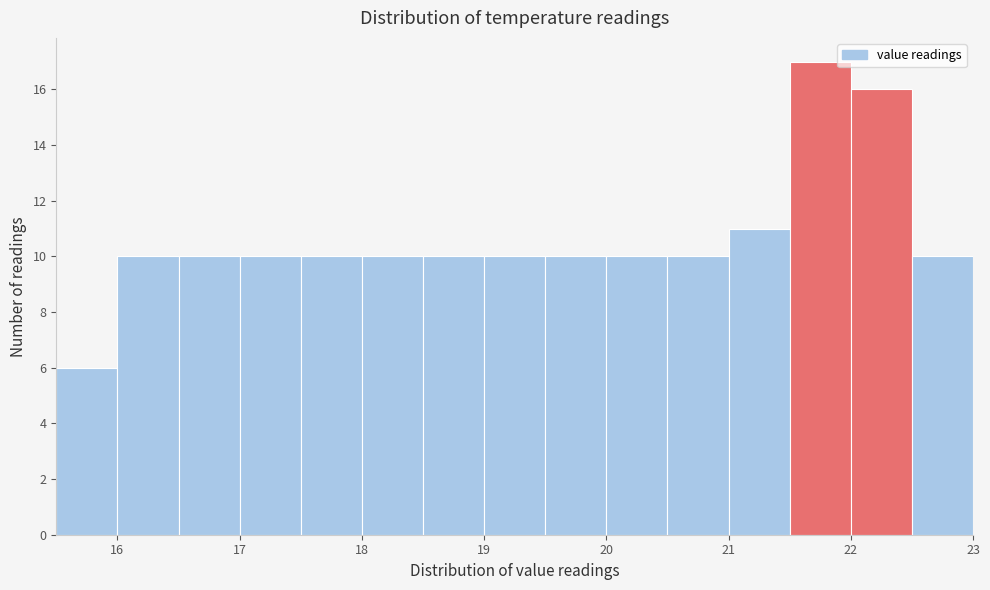

Over which range of the x-axis is the bar tallest?

21.5 to 22.0